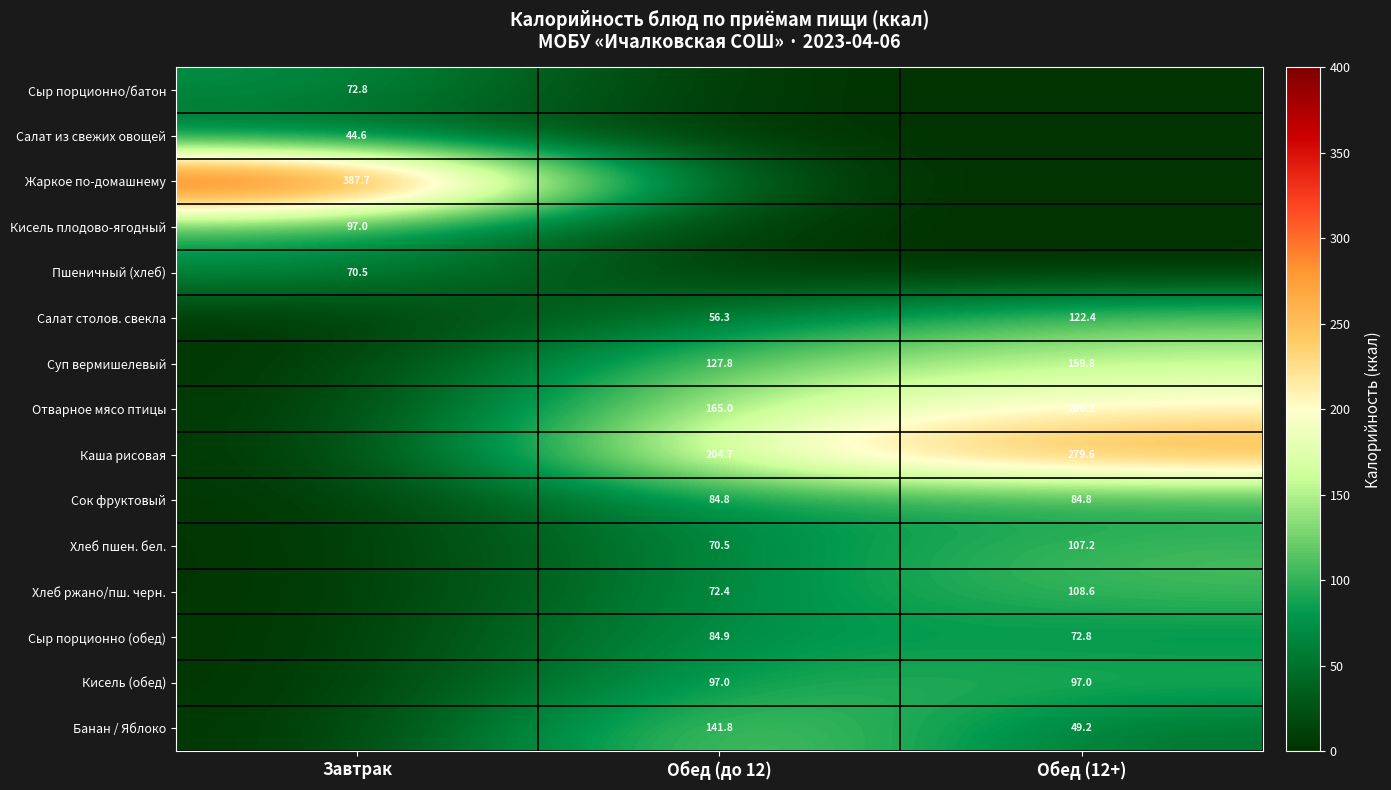

The Банан / Яблоко series shows 57.9 at Обед (до 12). True or false?

False